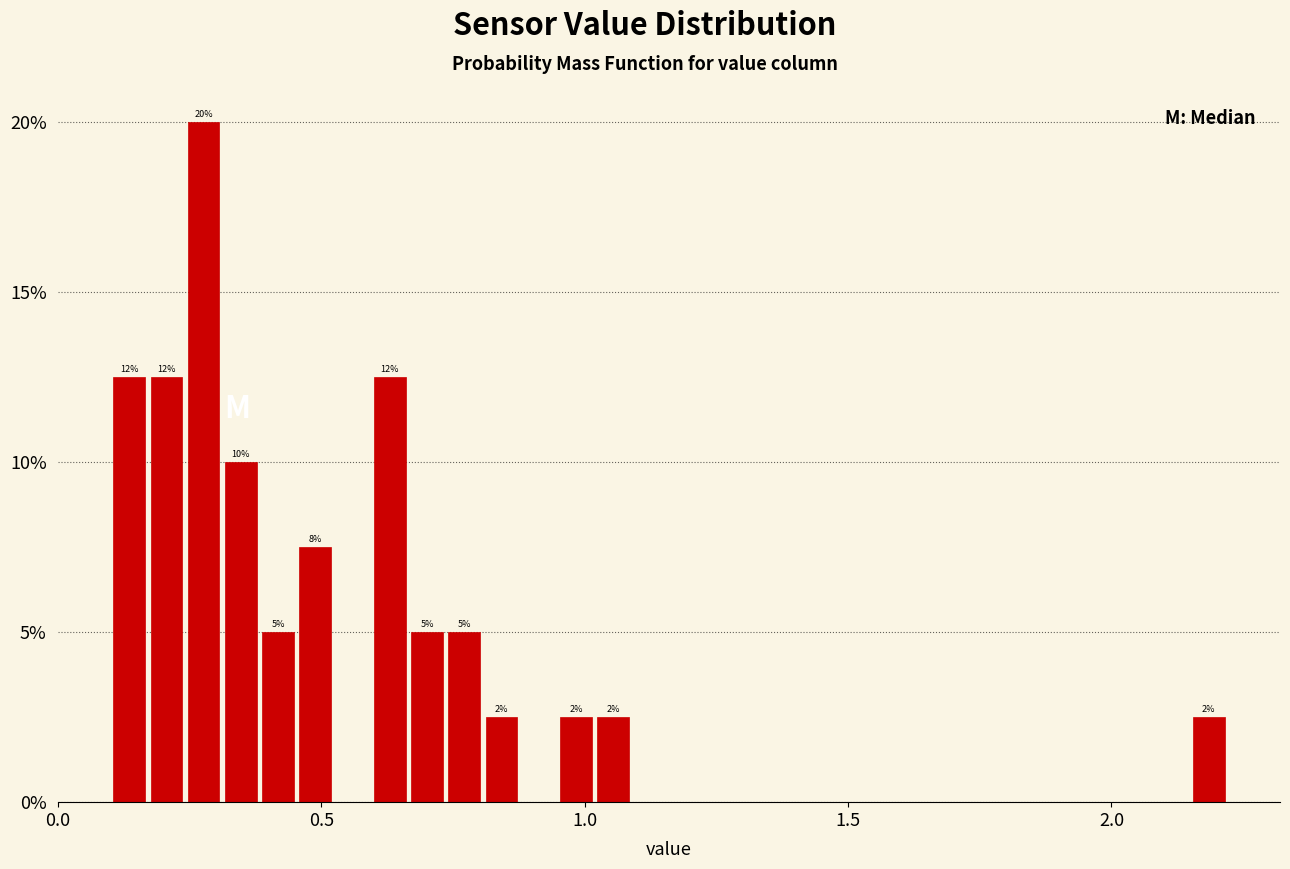

Around what value on the x-axis is the tallest bar? Give the approximate position of its centre, as read against the axis.

0.30